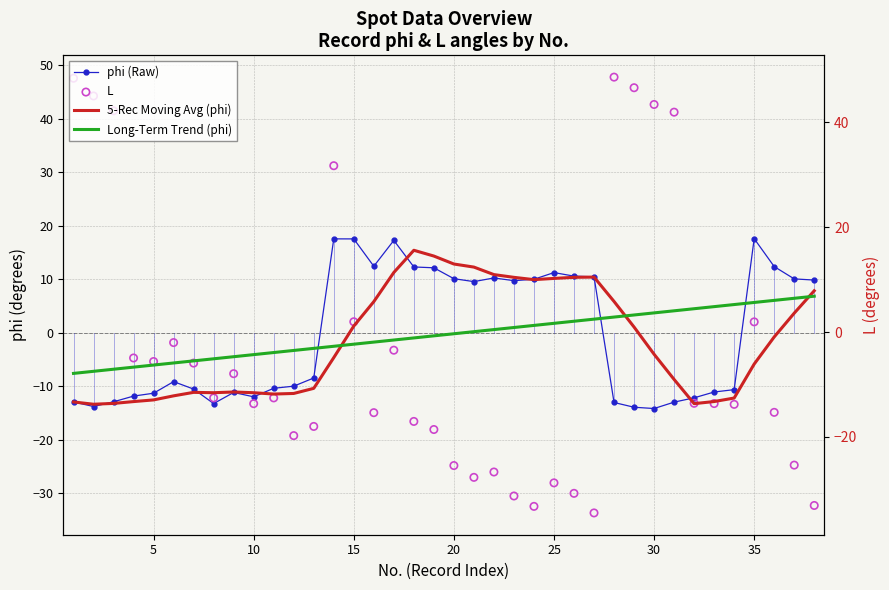

Which series has the largest Y range (max minus min)?

L